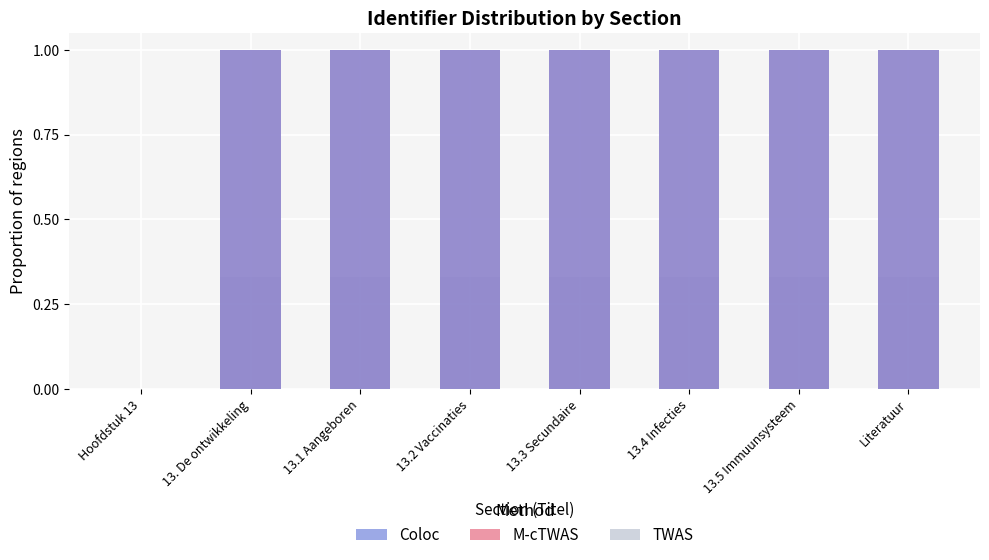

Is it true that Coloc equals 1.0 at 13.3 Secundaire?

True